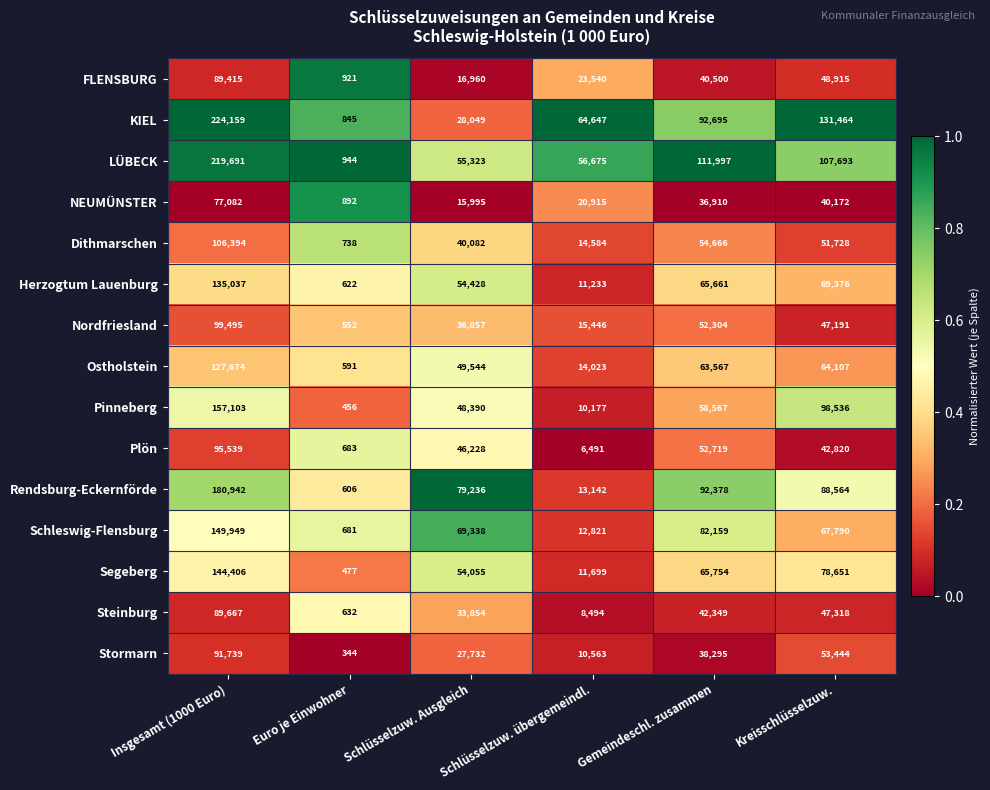

What is the minimum value for Herzogtum Lauenburg?

622